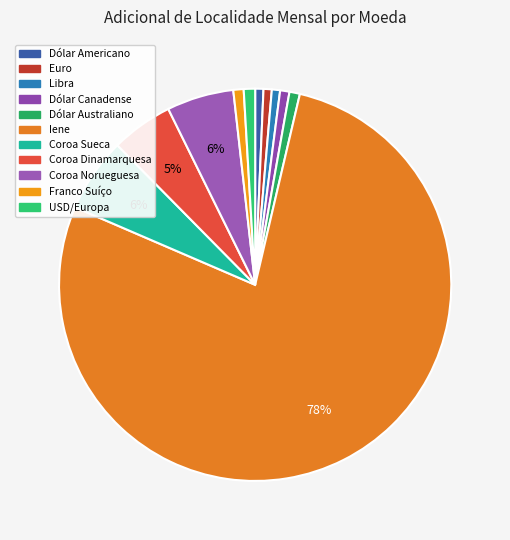

To the nearest percent, what portion does Euro represent?

1%